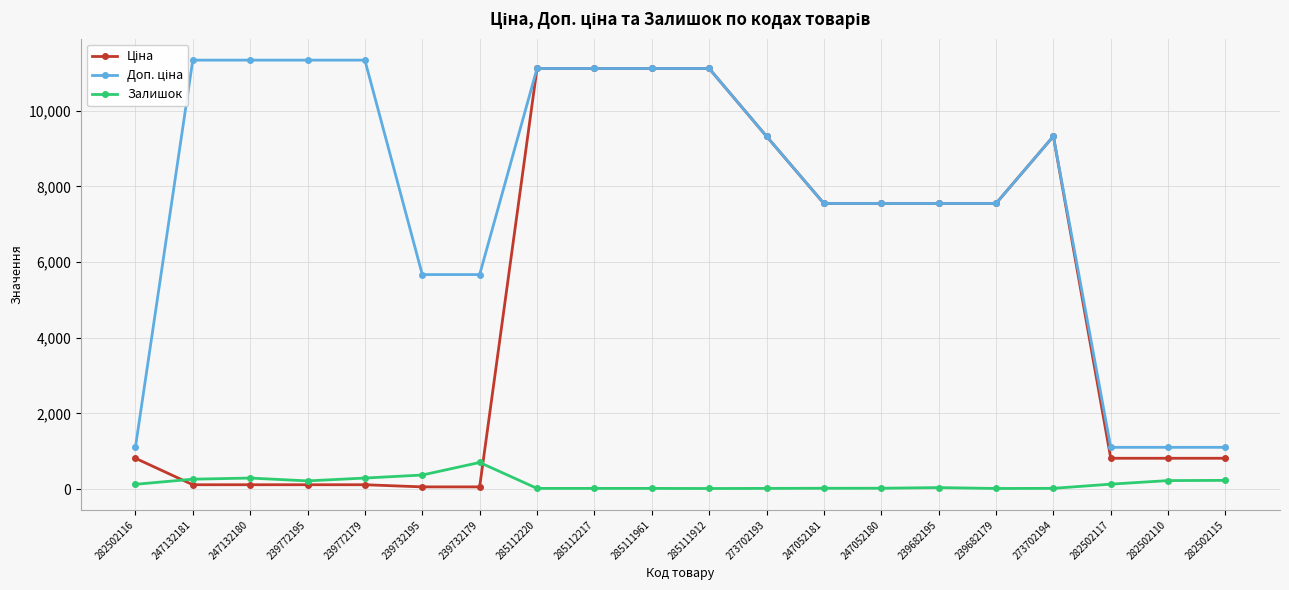

Reading left to right, what are all the values shown in this chart?

Ціна: 813.0	113.3	113.3	113.3	113.3	56.7	56.7	11113.6	11113.6	11113.6	11113.6	9321.4	7545.9	7545.9	7545.9	7545.9	9321.4	813.0	813.0	813.0
Доп. ціна: 1101.8	11334.0	11334.0	11334.0	11334.0	5667.0	5667.0	11113.6	11113.6	11113.6	11113.6	9321.4	7545.9	7545.9	7545.9	7545.9	9321.4	1101.8	1101.8	1101.8
Залишок: 125.0	260.0	290.0	215.0	290.0	370.0	702.0	17.0	17.0	17.0	14.0	17.0	20.0	21.0	38.0	15.0	18.0	129.0	223.0	229.0